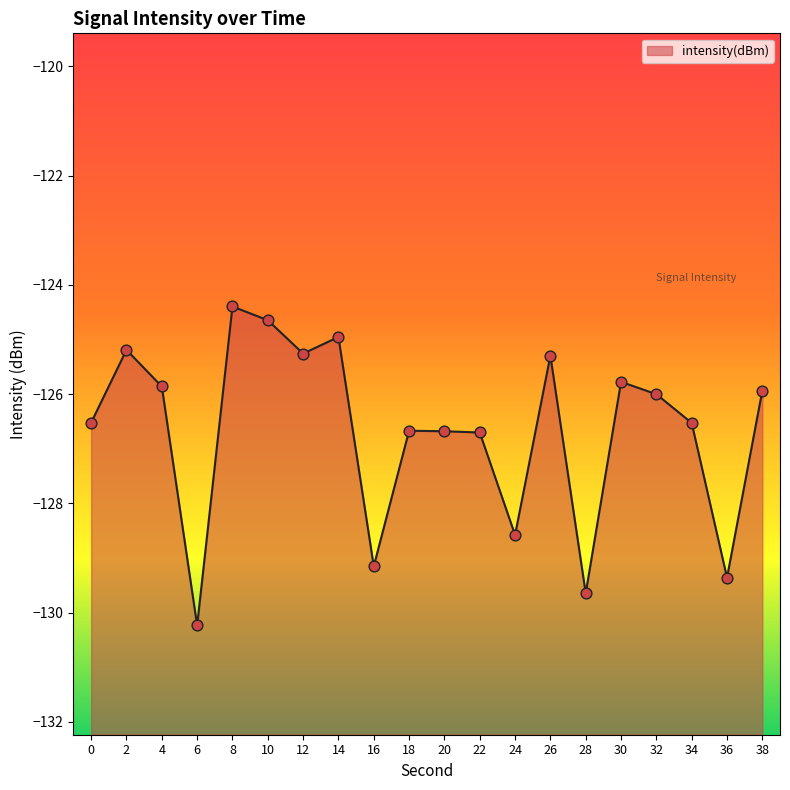

Which has a higher value, 4 or 38?

4